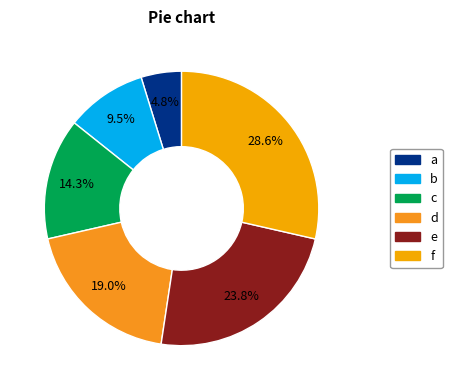

To the nearest percent, what is the average slice percentage?

17%